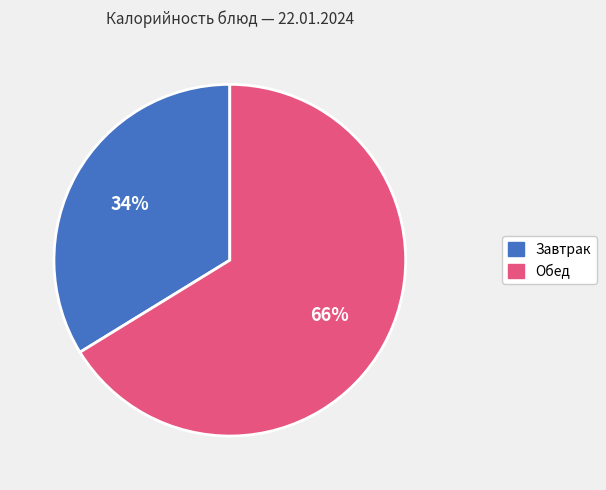

To the nearest percent, what is the difference between the largest and smallest slice percentages?

32%